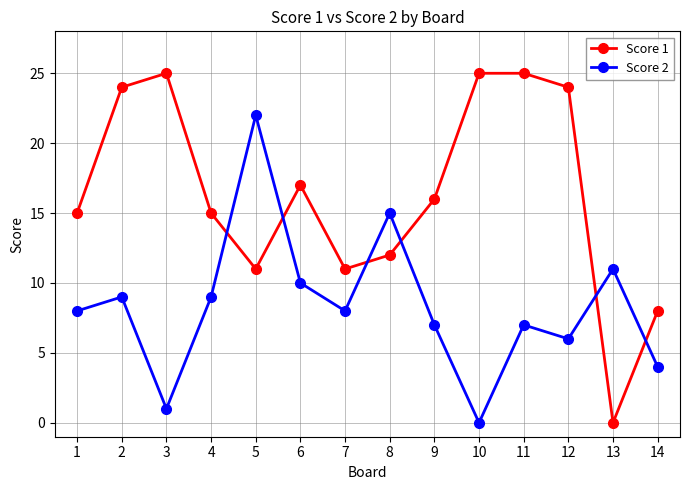

At 1, list the series in order from largest to smallest.

Score 1, Score 2